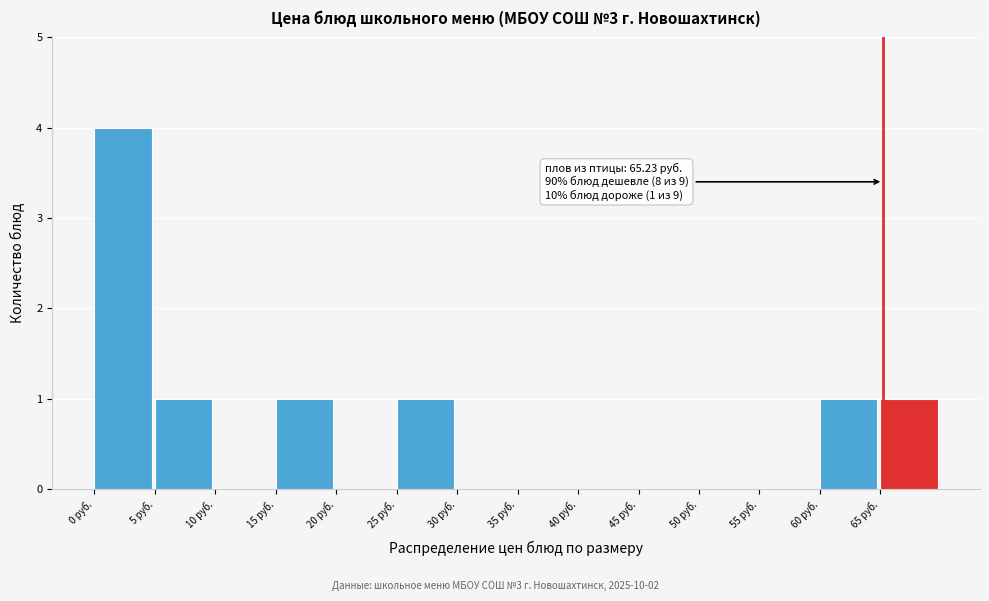

Over which range of the x-axis is the bar tallest?

0 to 5